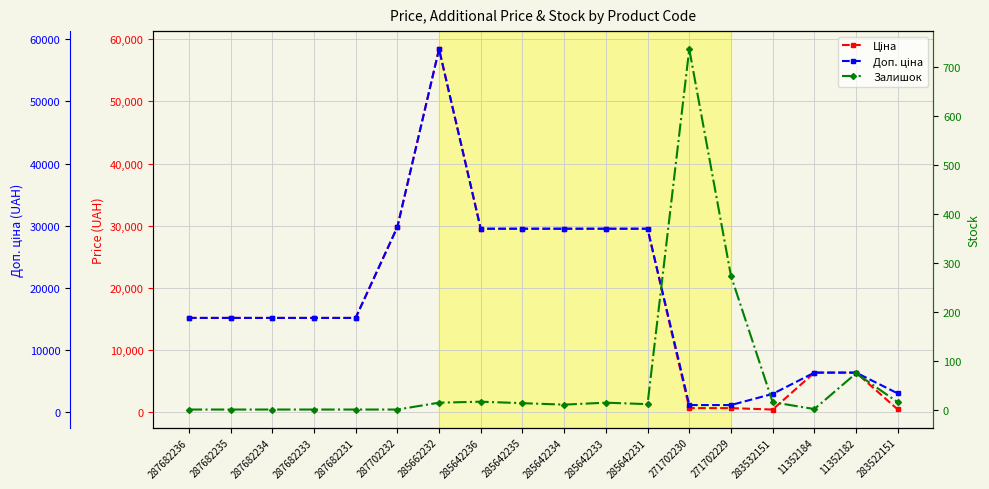

Between 271702230 and 283522151, which is larger?

271702230